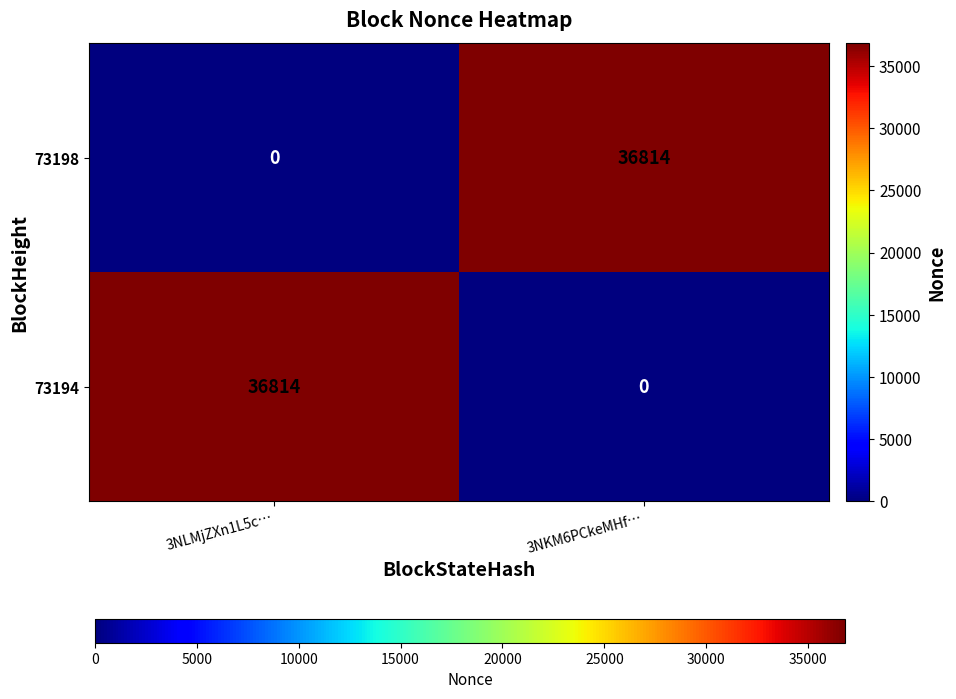

How many categories are shown in the chart?

2